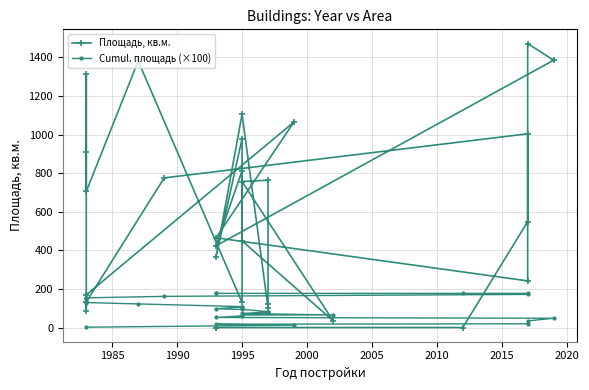

Which series has the largest range (max minus min)?

Площадь, кв.м.